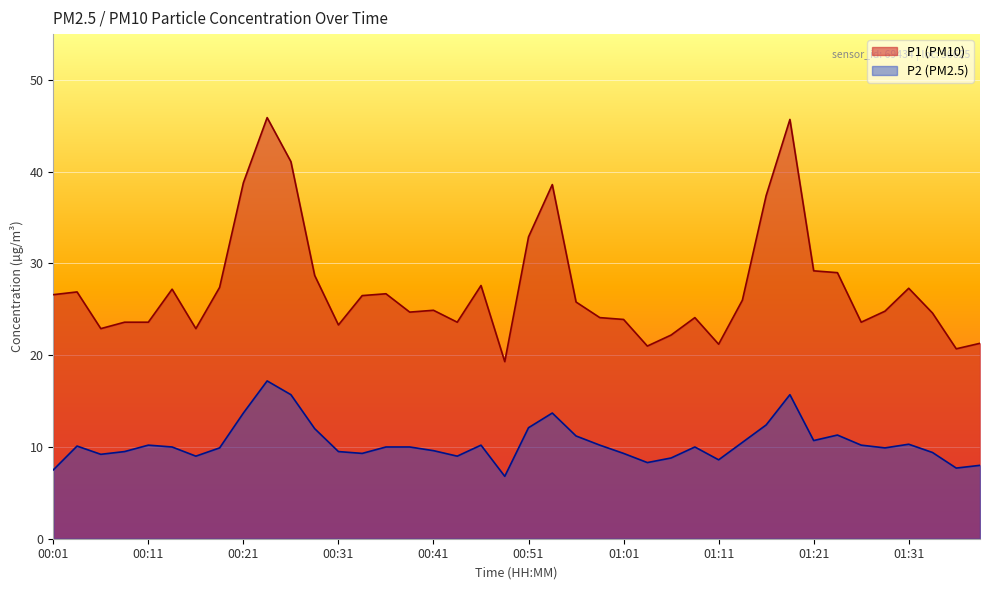

Where does the P2 series first go above 10?

00:03